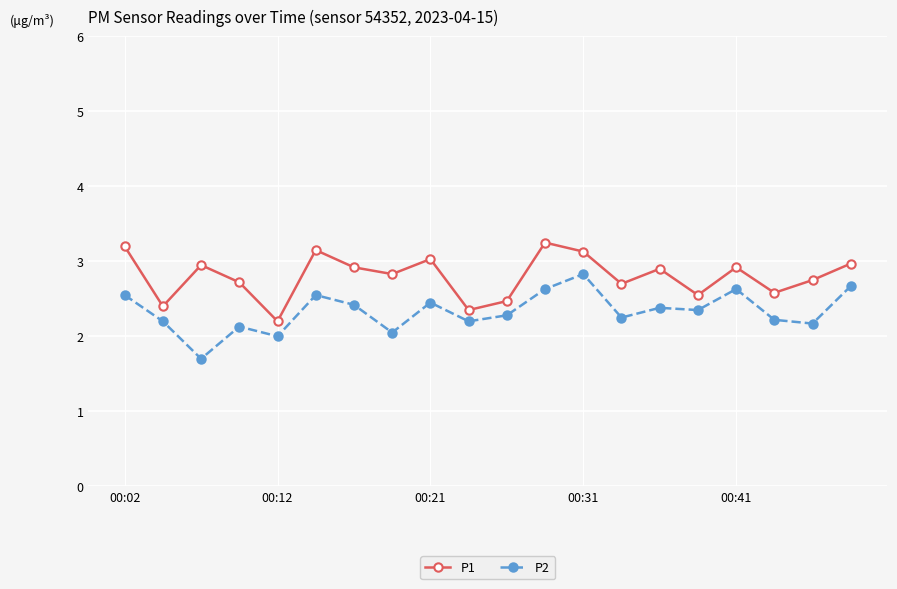

What is the value of the P1 point at the 4th from the left?

2.7